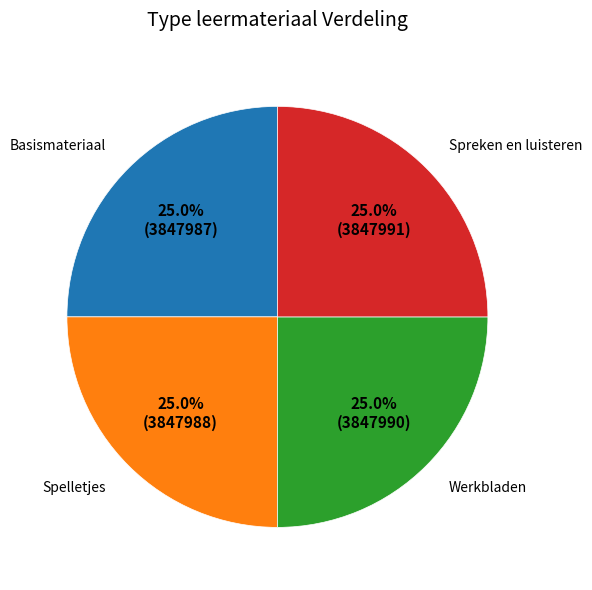

To the nearest percent, what is the average slice percentage?

25%